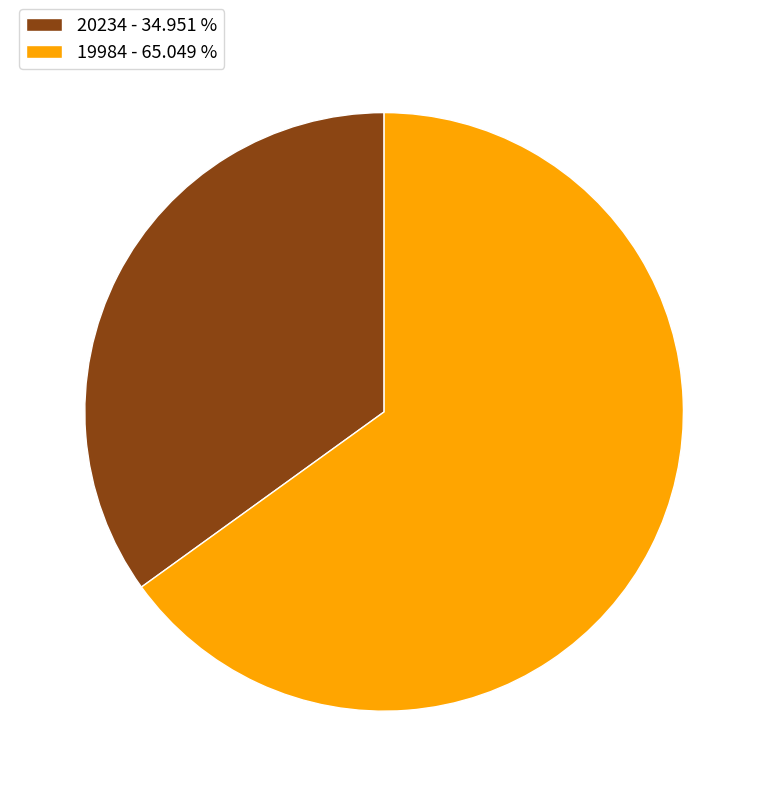

Is 20234 the majority of the pie?

No